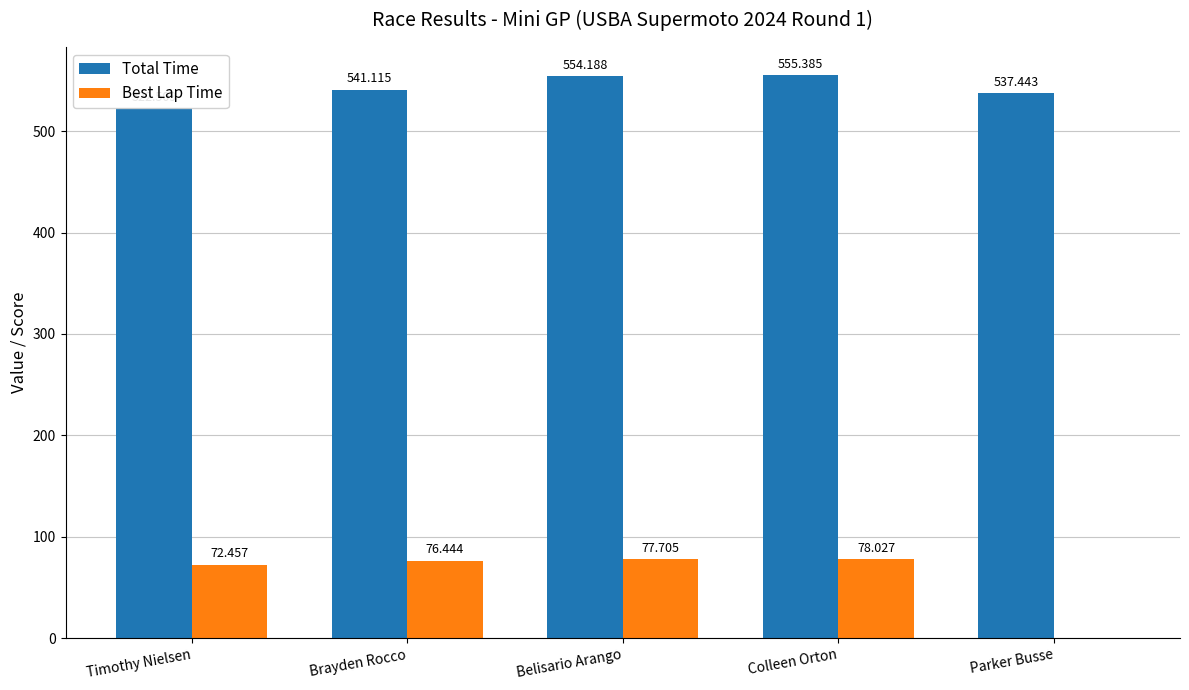

At Brayden Rocco, list the series in order from largest to smallest.

Total Time, Best Lap Time